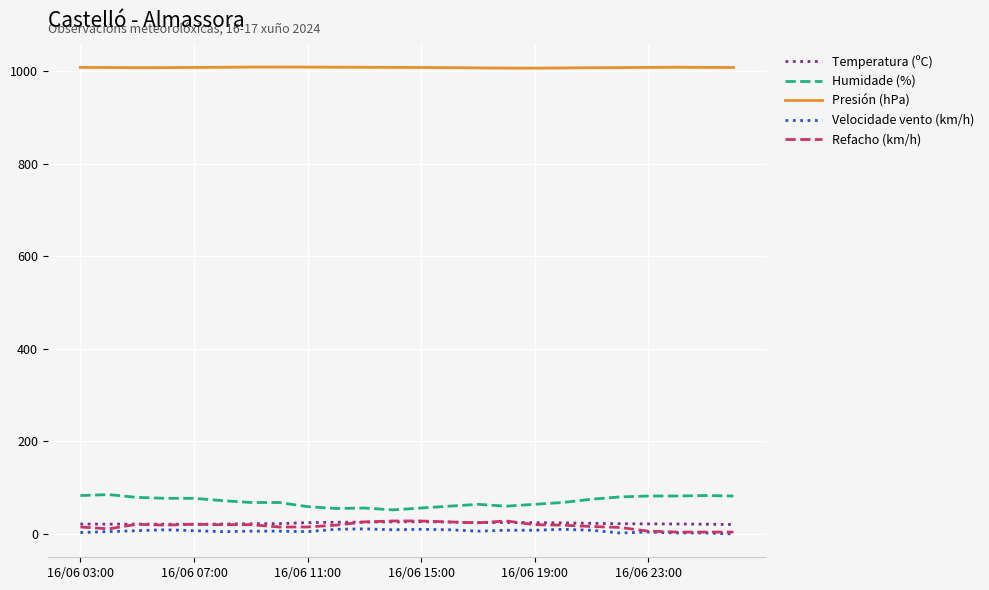

What is the greatest value displayed?

1009.3